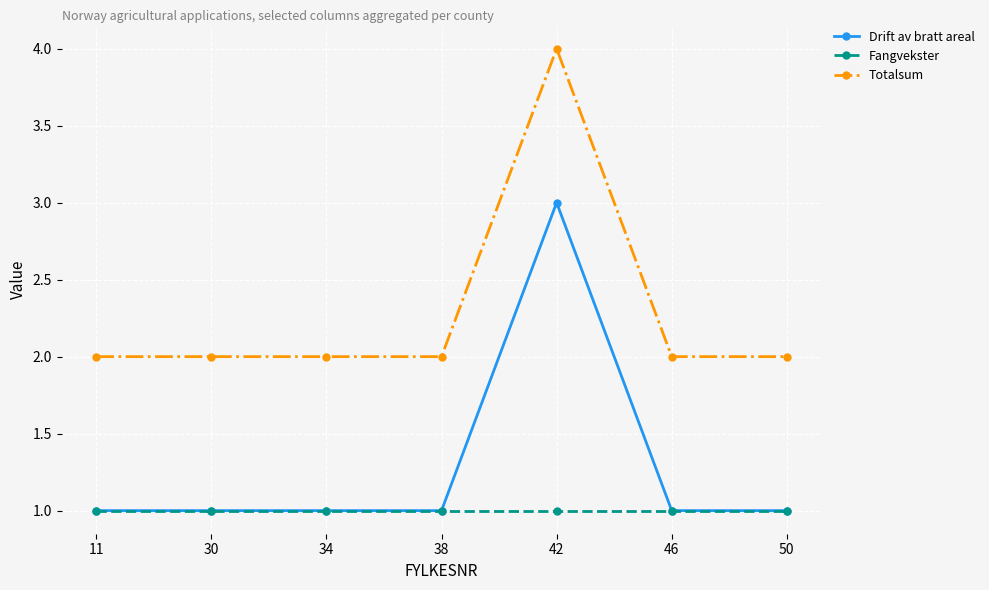

What is the value of the Totalsum point at the 2nd from the left?

2